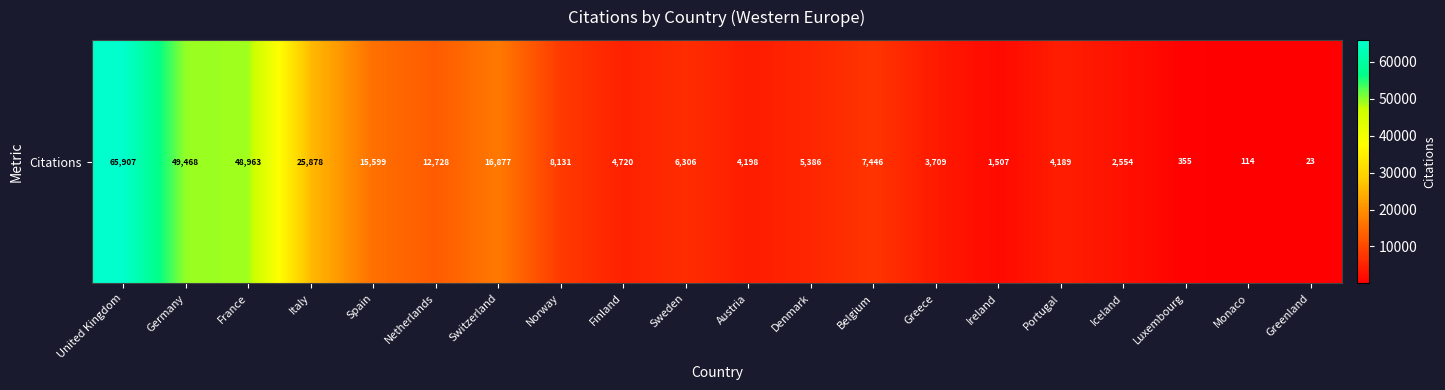

What is the sum of the values at Luxembourg and Netherlands?

13083